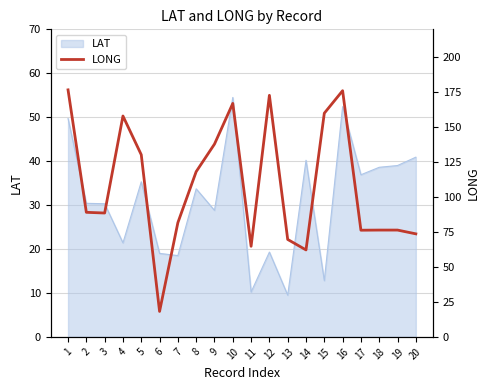

What is the greatest value displayed?

176.7